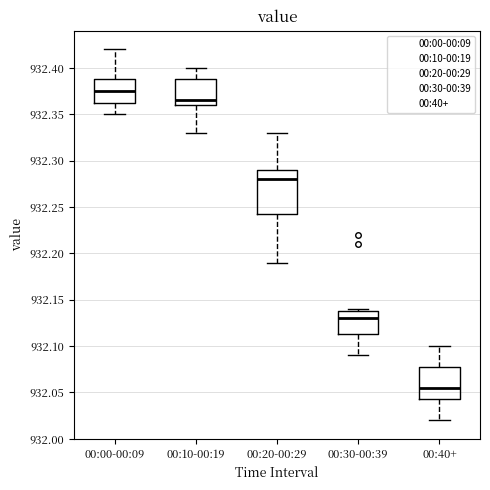

Where is the upper edge of the box for 00:40+ on the y-axis? The values are not printed on the chart, so give them approximately, as read against the axis.

932.080